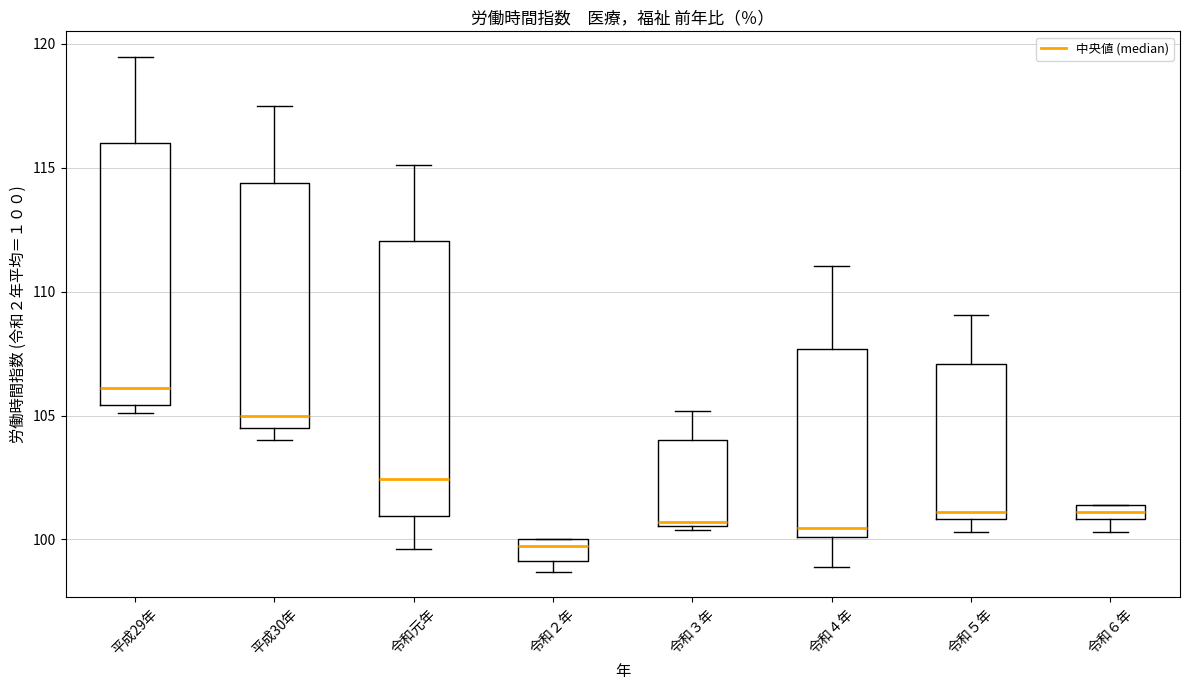

Which box has the lowest median line?

令和２年